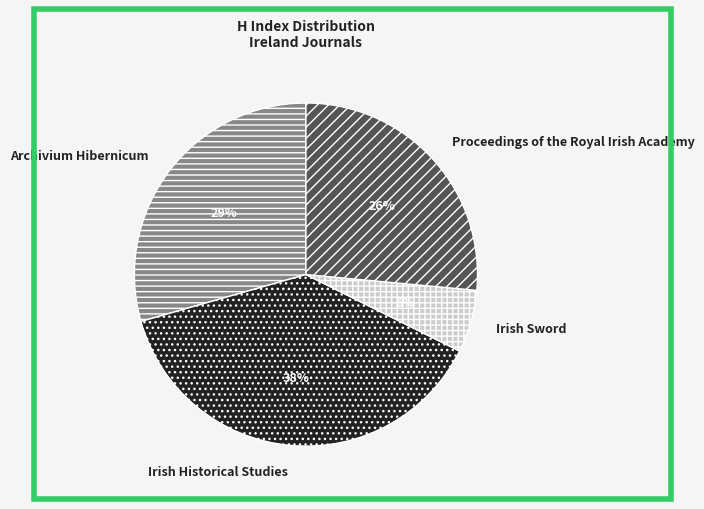

Which category has the smallest portion of the pie?

Irish Sword